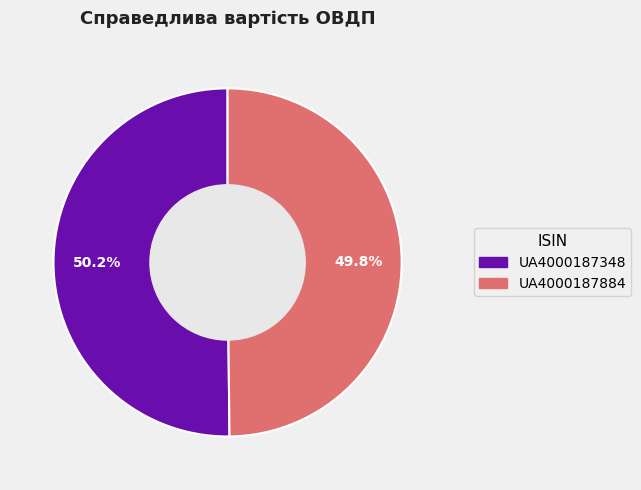

Is it true that UA4000187884 is 50% of the pie?

True